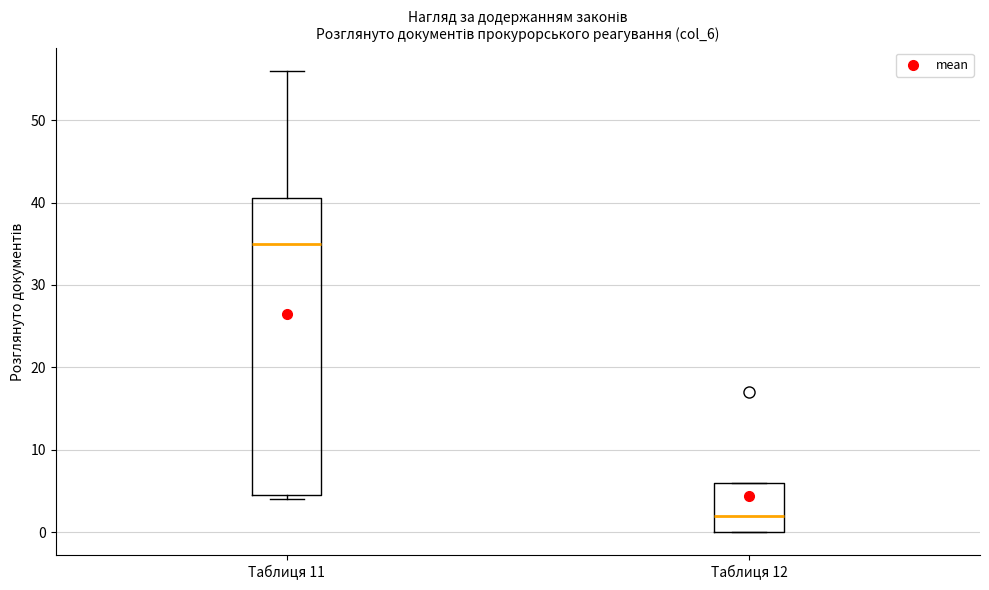

Reading left to right, transcribe this box plot: for each box, give where its median line is, the range the box spans, and where its two whiskers end, as read against the y-axis. The values are not printed on the chart, so give them approximately, as read against the axis.

Таблиця 11: median 35, box 5 to 41, whiskers 4 to 56
Таблиця 12: median 2, box 0 to 6, whiskers 0 to 6